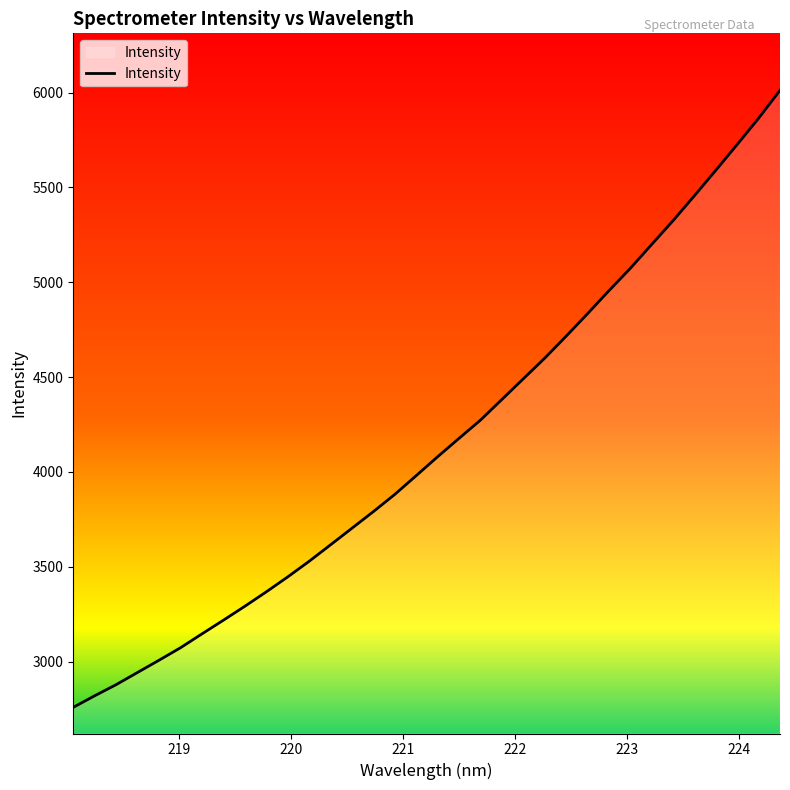

What is the difference between the maximum and minimum values?

3253.3